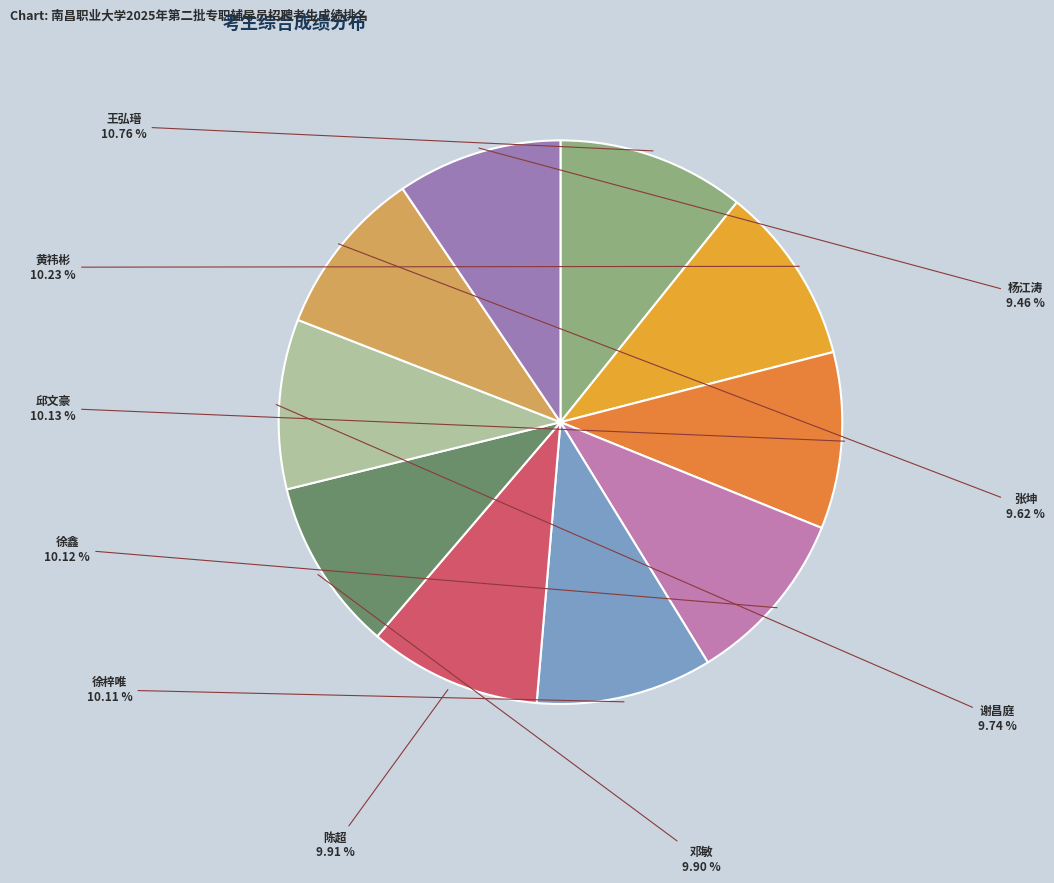

Is it true that 邓敏 is 1% of the pie?

False